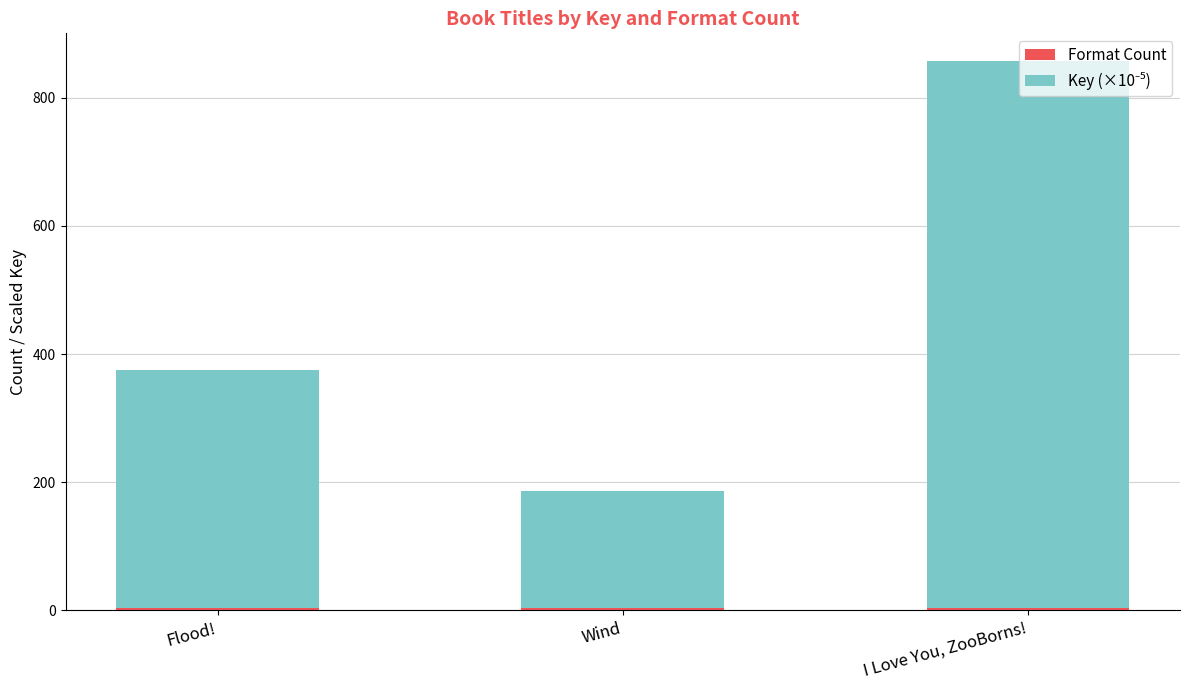

At which category is the sum across all series the highest?

I Love You, ZooBorns!